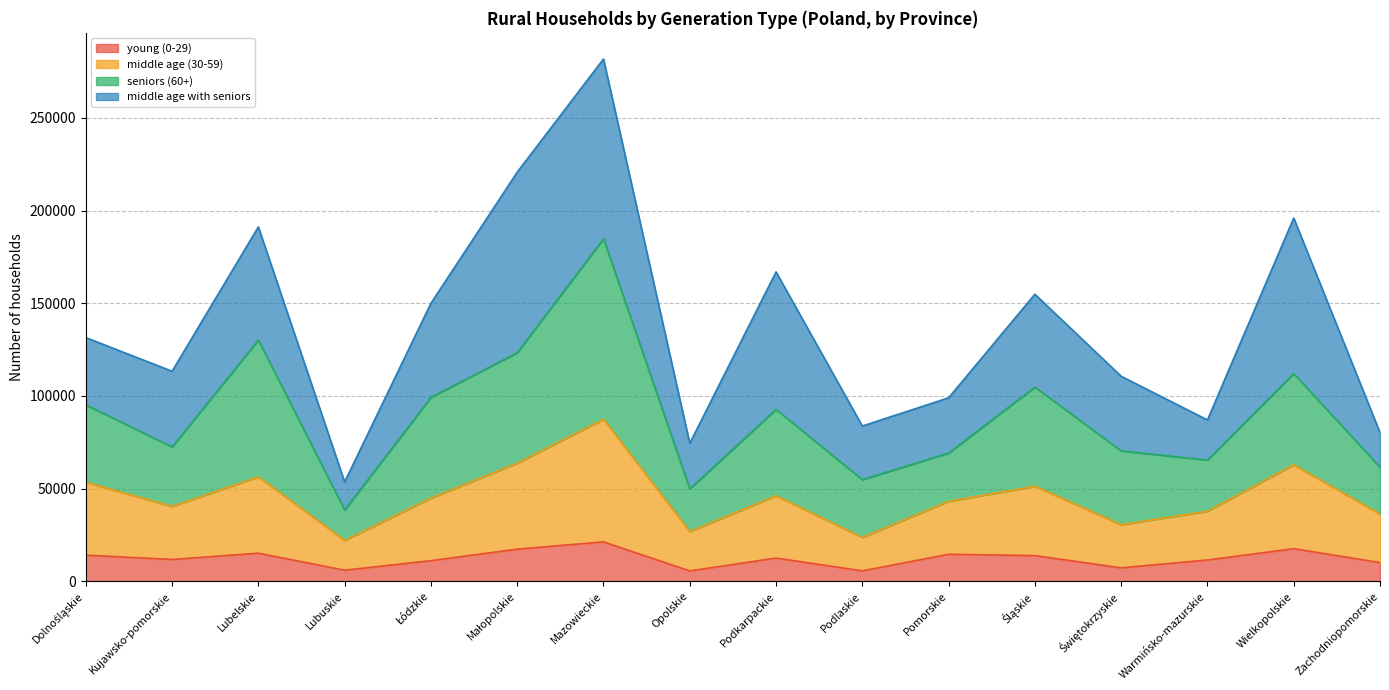

What position from the right is Podkarpackie?

8